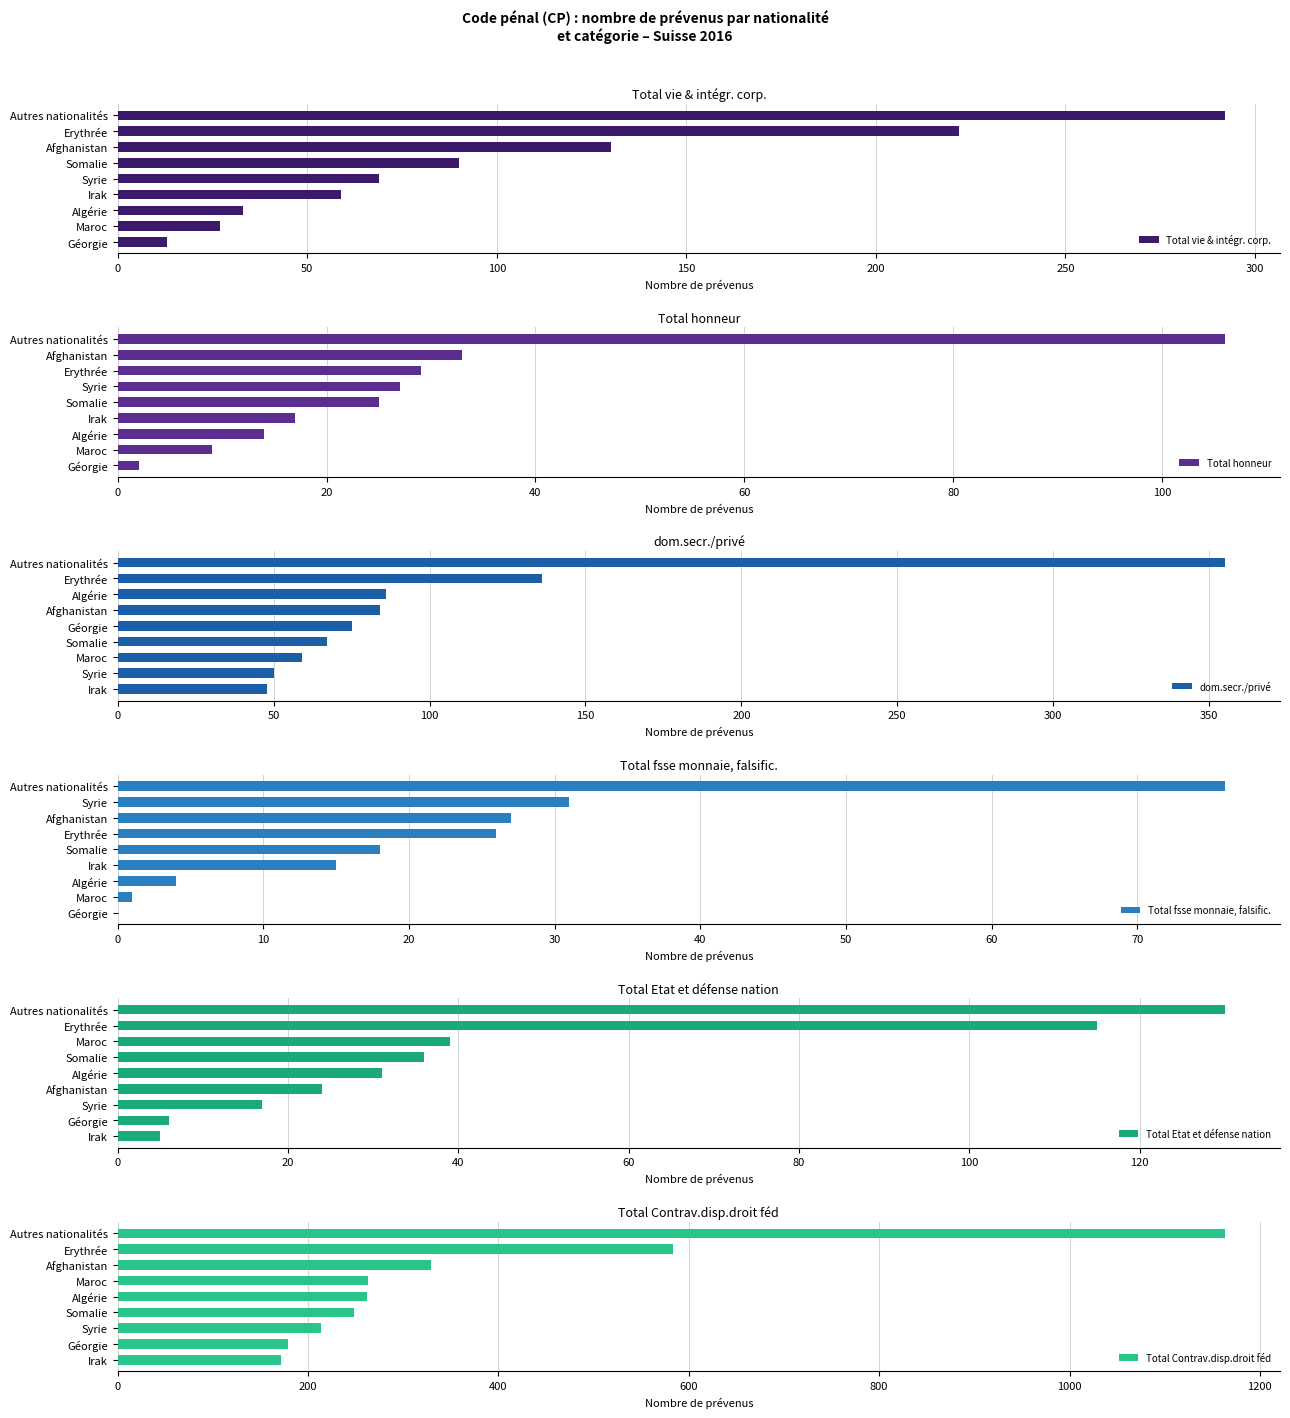

Reading right to left, what are all the values shown in this chart?

Total vie & intégr. corp.: 292	222	130	90	69	59	33	27	13
Total honneur: 106	33	29	27	25	17	14	9	2
dom.secr./privé: 355	136	86	84	75	67	59	50	48
Total fsse monnaie, falsific.: 76	31	27	26	18	15	4	1	0
Total Etat et défense nation: 130	115	39	36	31	24	17	6	5
Total Contrav.disp.droit féd: 1163	583	329	263	262	248	214	179	172